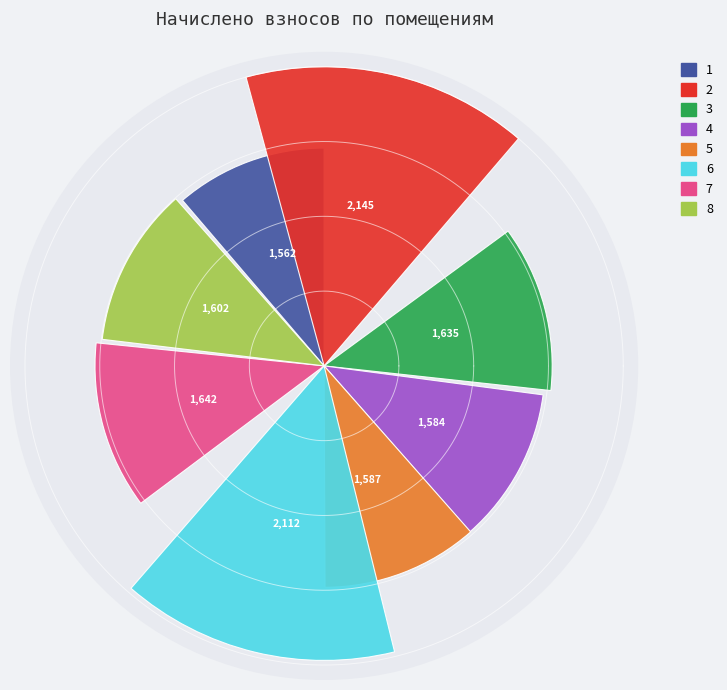

Is it true that 6 is 7% of the pie?

False